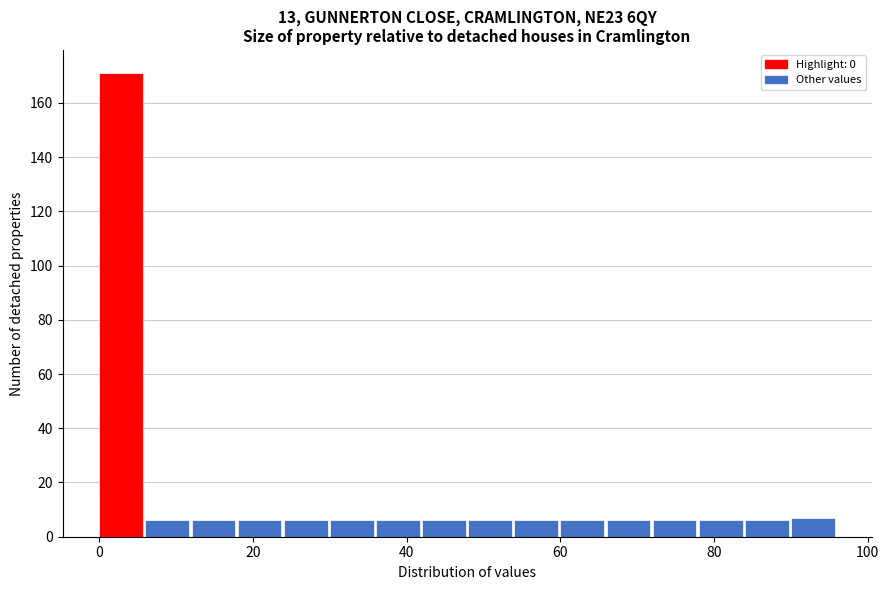

Read against the x-axis, roughly where is the centre of the tallest bar?

2